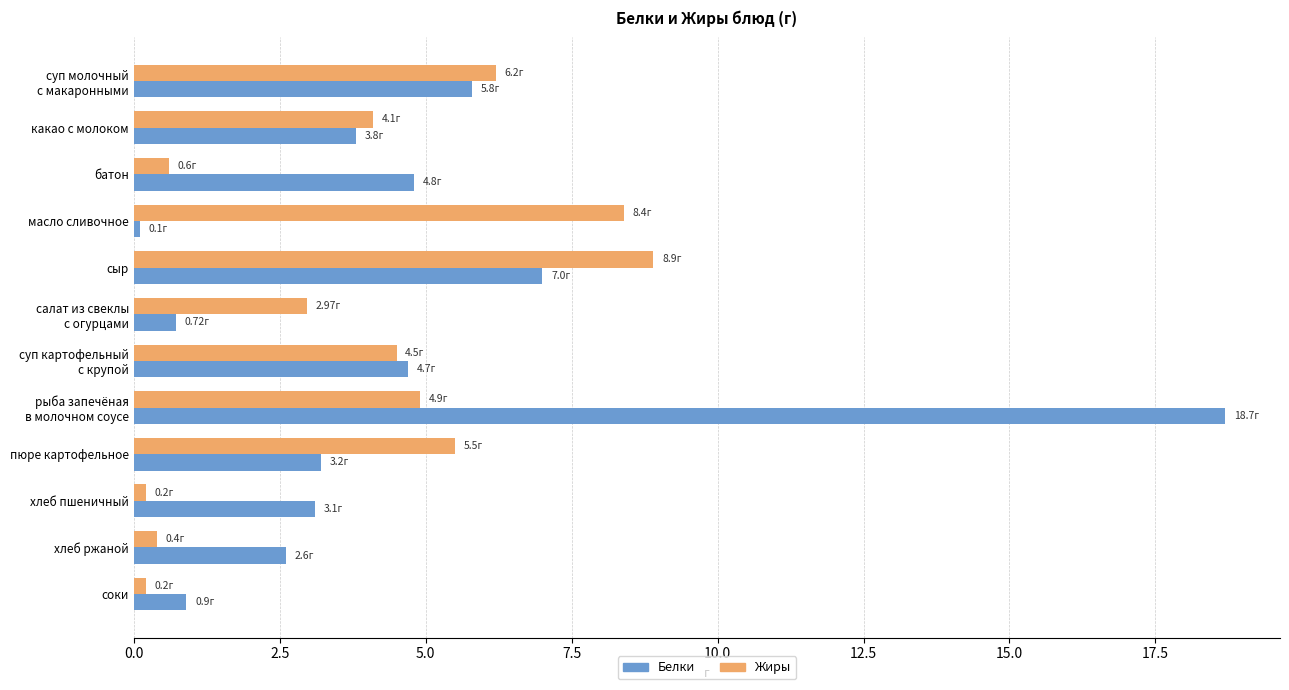

How many values in the Жиры series are below 4?

5